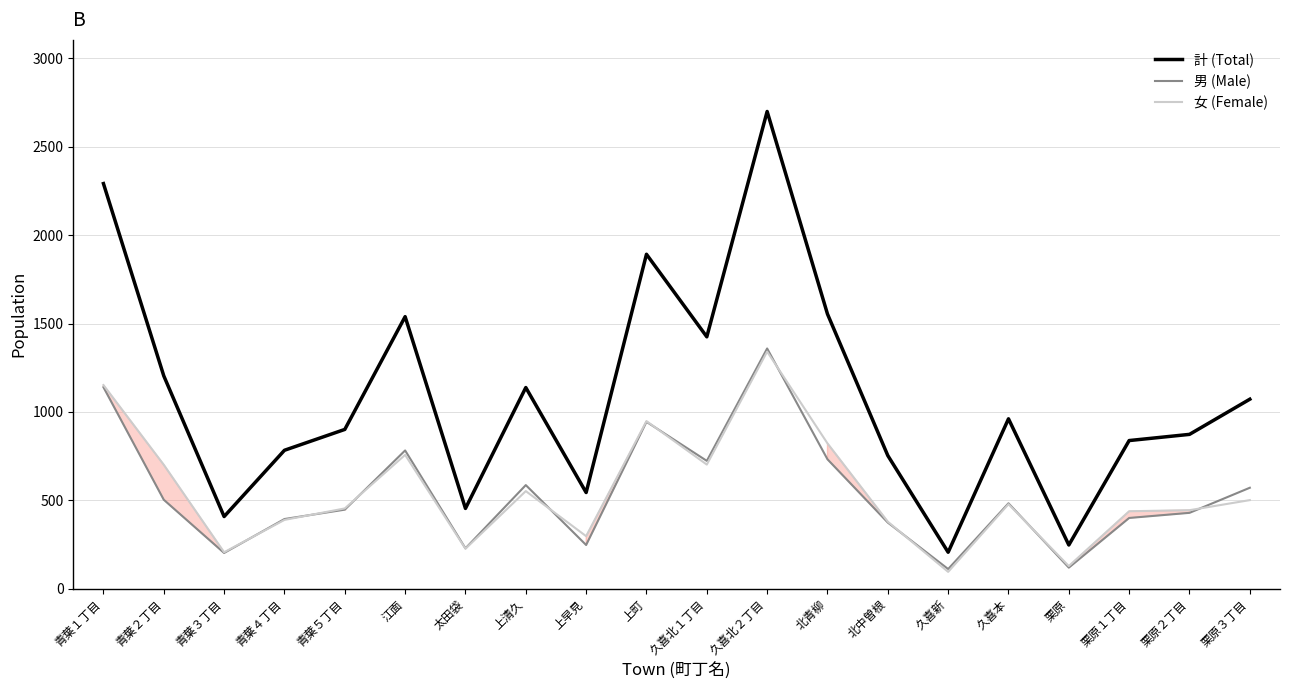

What is the total value across all series at 青葉４丁目?

1566